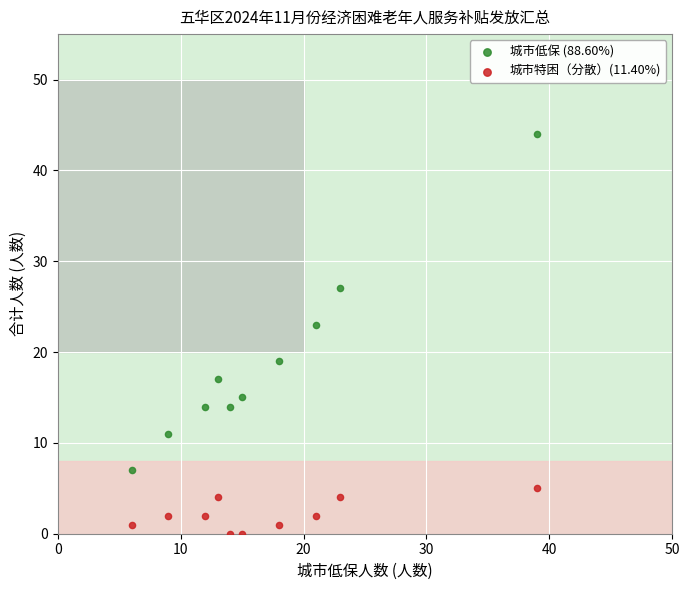

Across all data points, what is the range of X values (max minus min)?

33